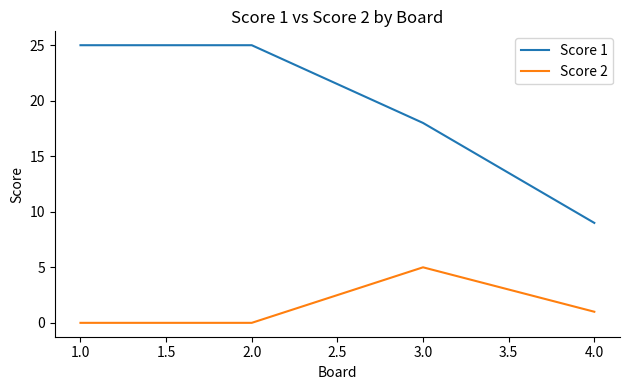

At which category does Score 2 reach its first local peak?

3.0